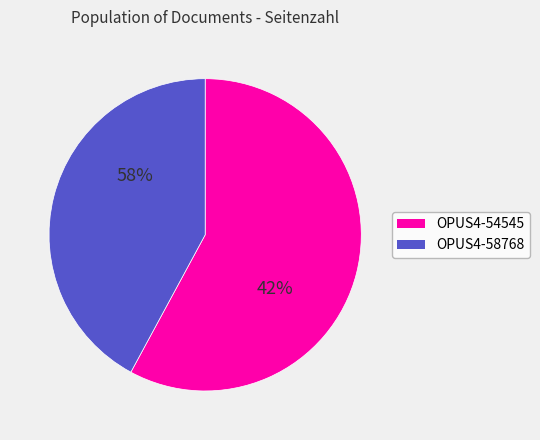

What percentage is the OPUS4-58768 slice, to the nearest percent?

42%